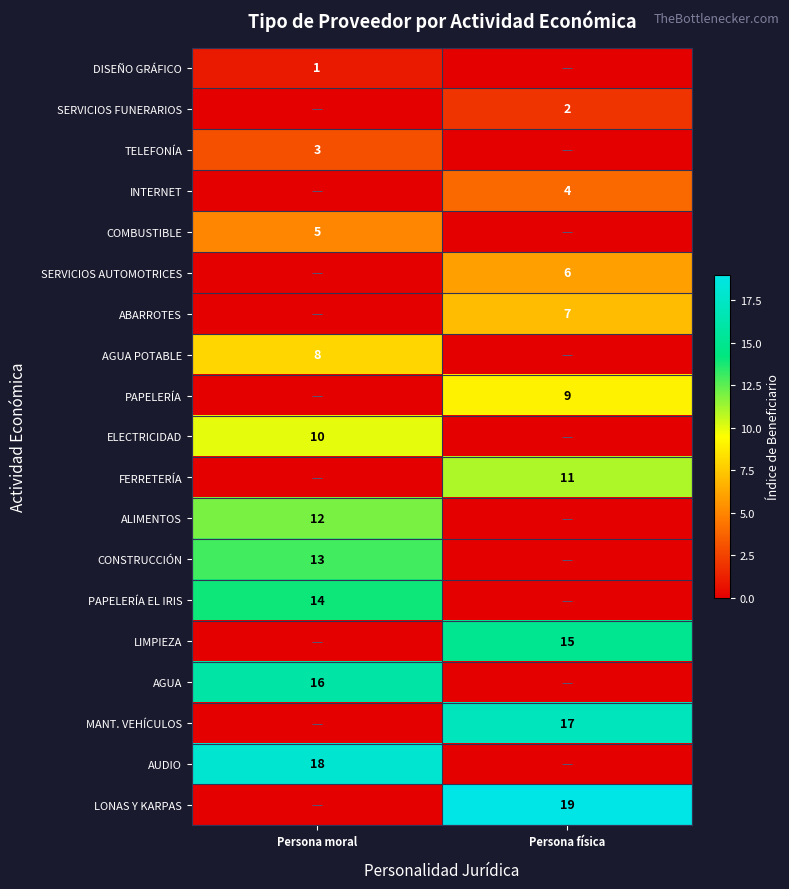

Is the value of DISEÑO GRÁFICO at Persona moral greater than the value of SERVICIOS AUTOMOTRICES at Persona física?

No